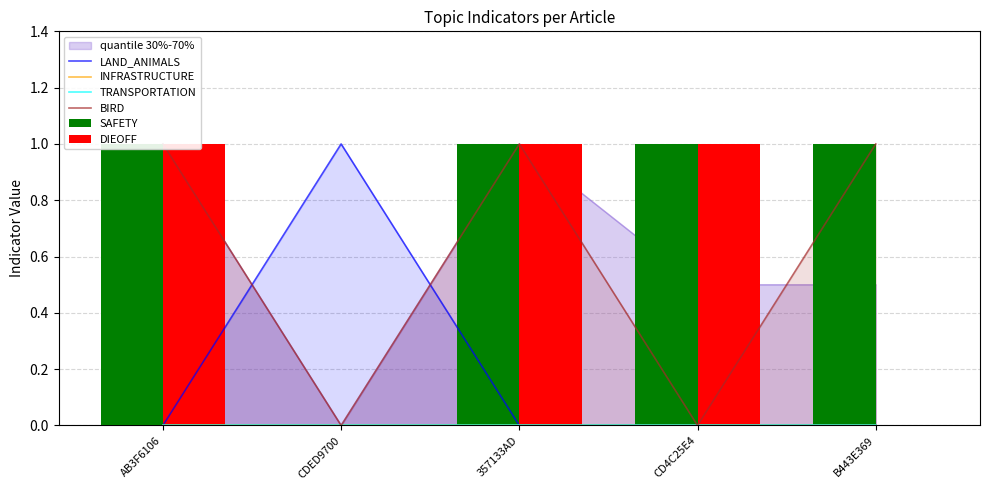

Rank the series at CD4C25E4 from highest to lowest value.

SAFETY, DIEOFF, LAND_ANIMALS, INFRASTRUCTURE, TRANSPORTATION, BIRD